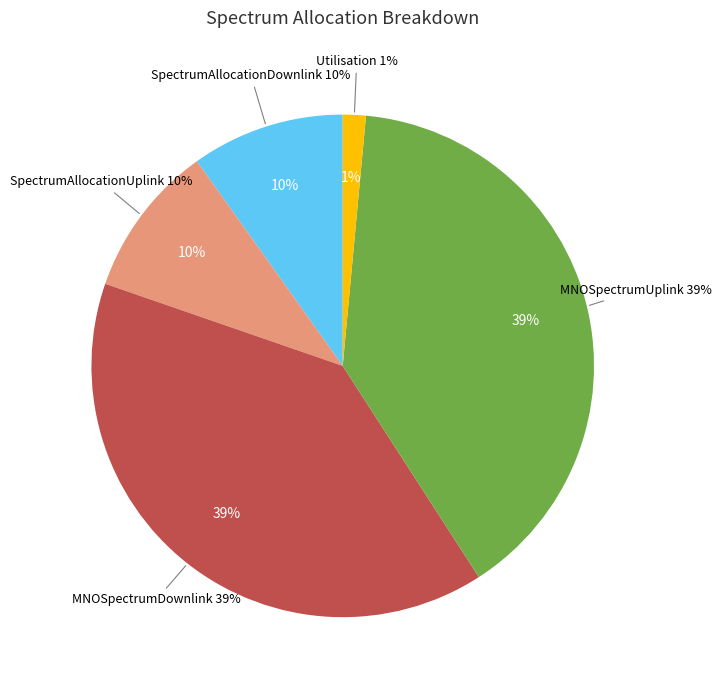

How many slices are in this pie chart?

5